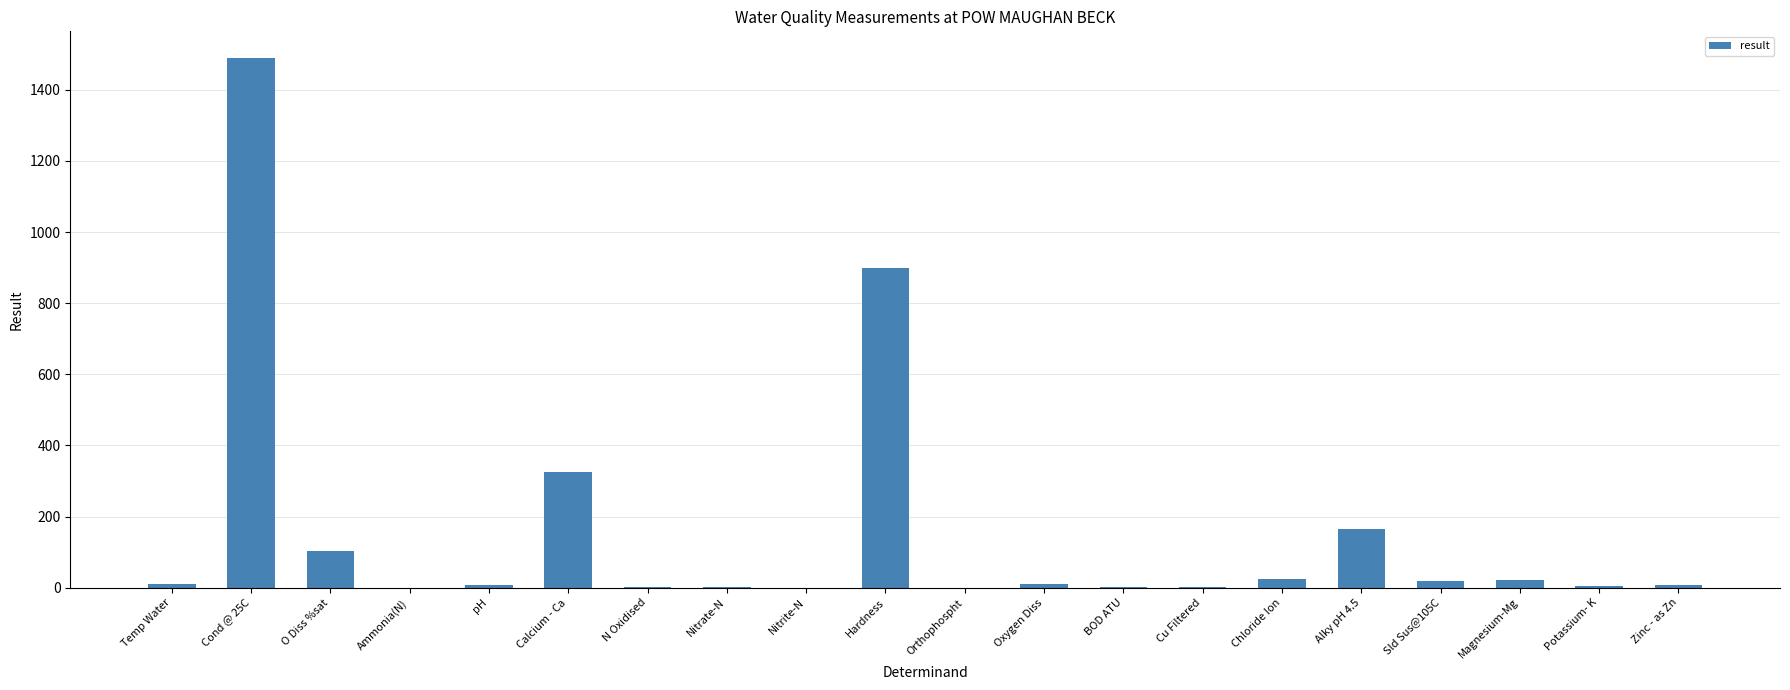

Which category has the highest value across all series?

Cond @ 25C